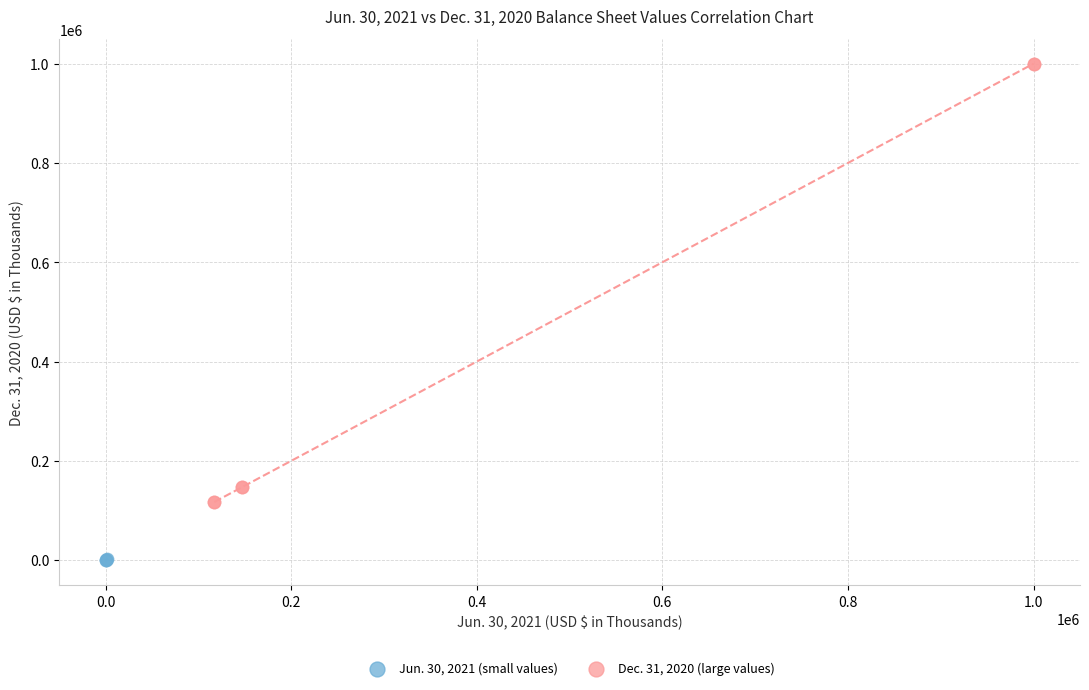

Which series reaches the maximum Y coordinate?

Dec. 31, 2020 (large values)